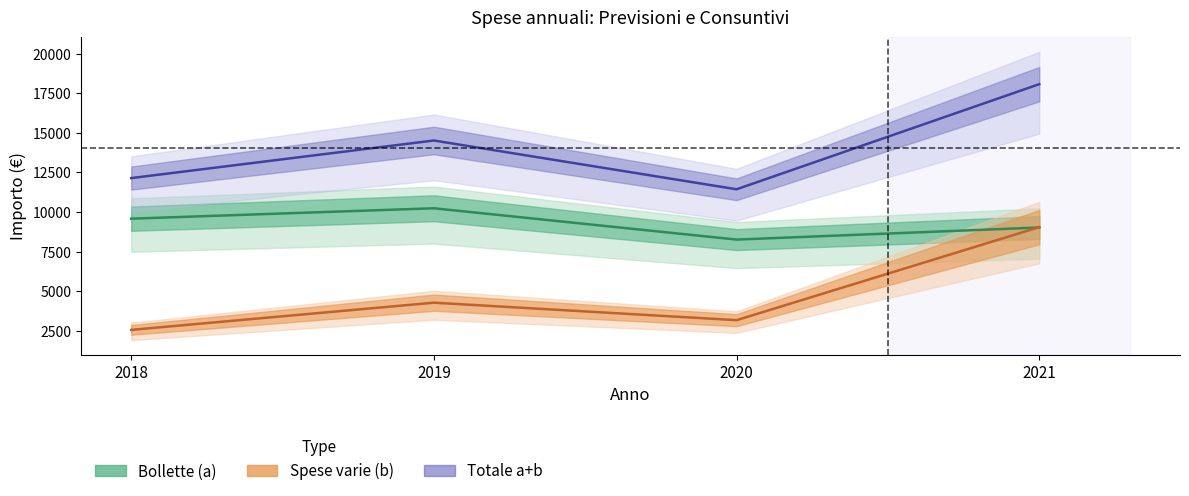

Which series changed the most between 2019 and 2020?

Totale a+b